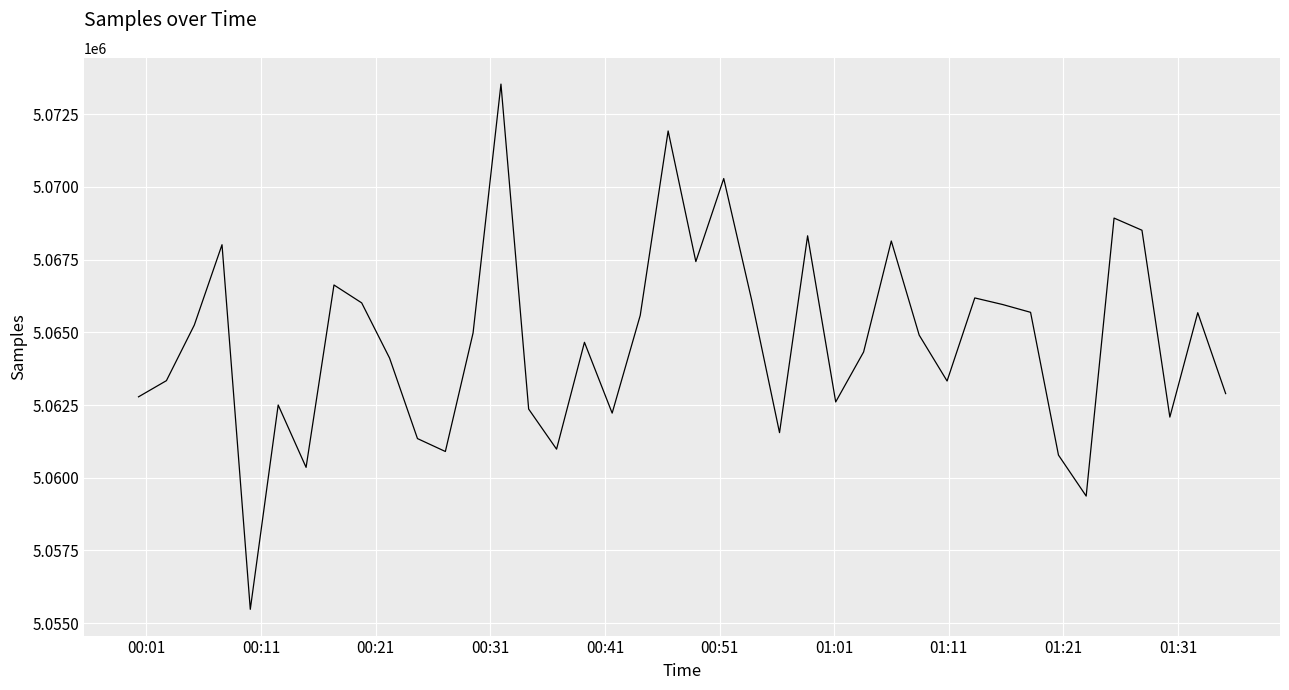

True or false: the data has more than 2 interior local peaks.

True